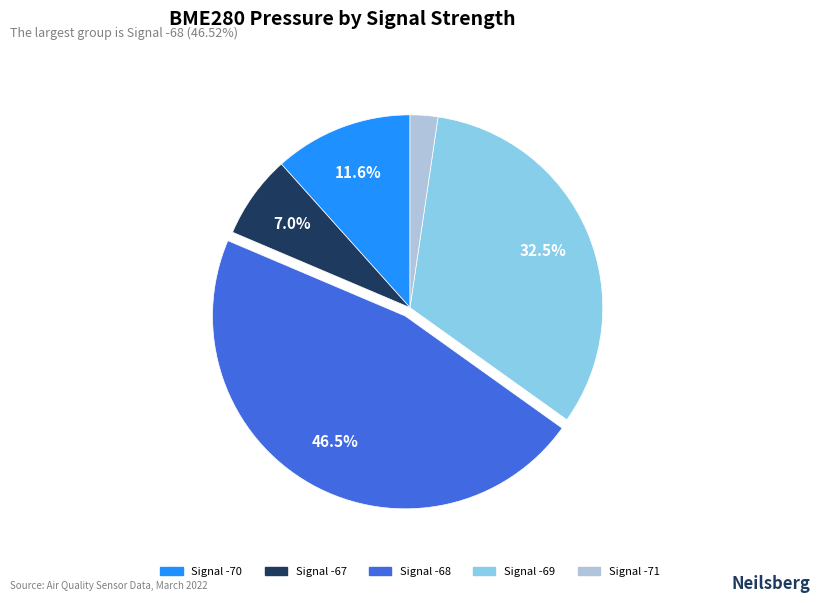

Does any single category account for the majority?

No